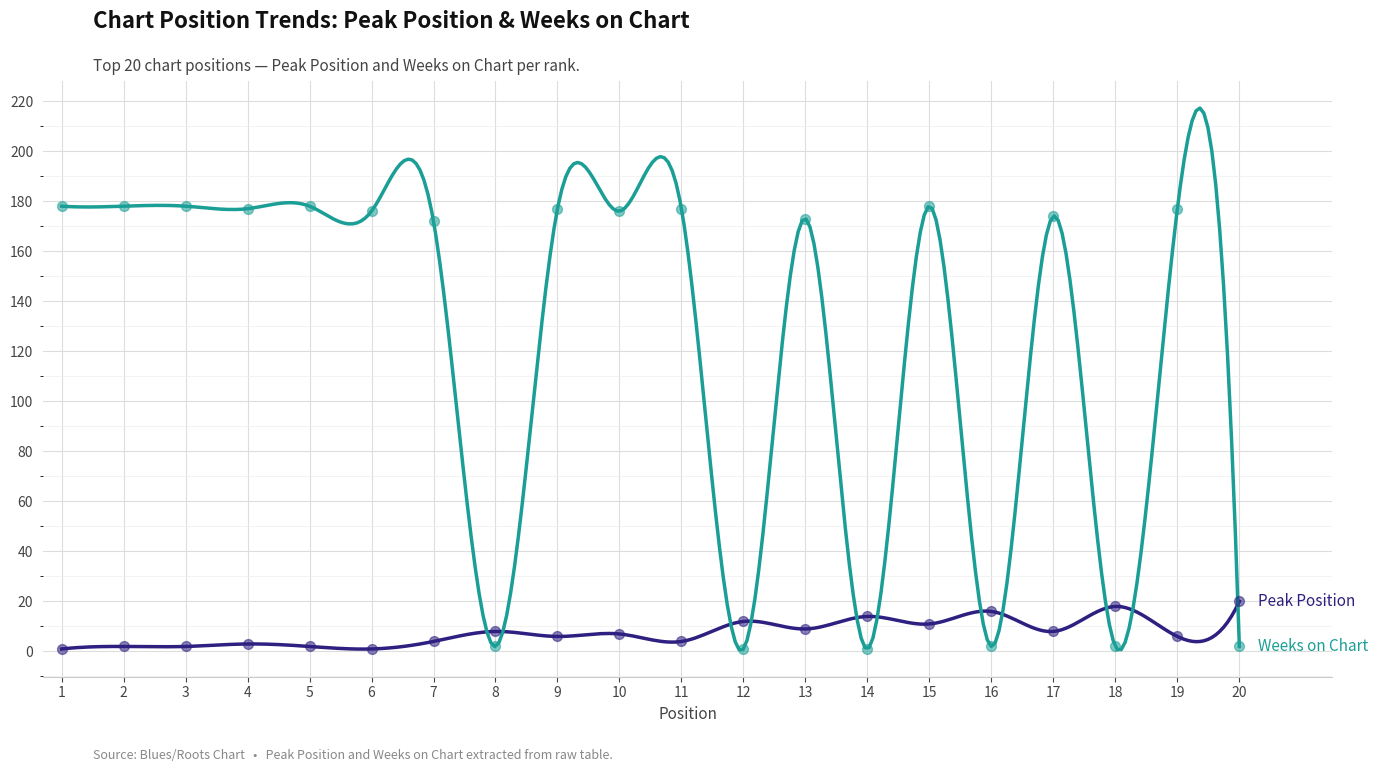

What are all the series names shown in the legend?

Peak Position, Weeks on Chart